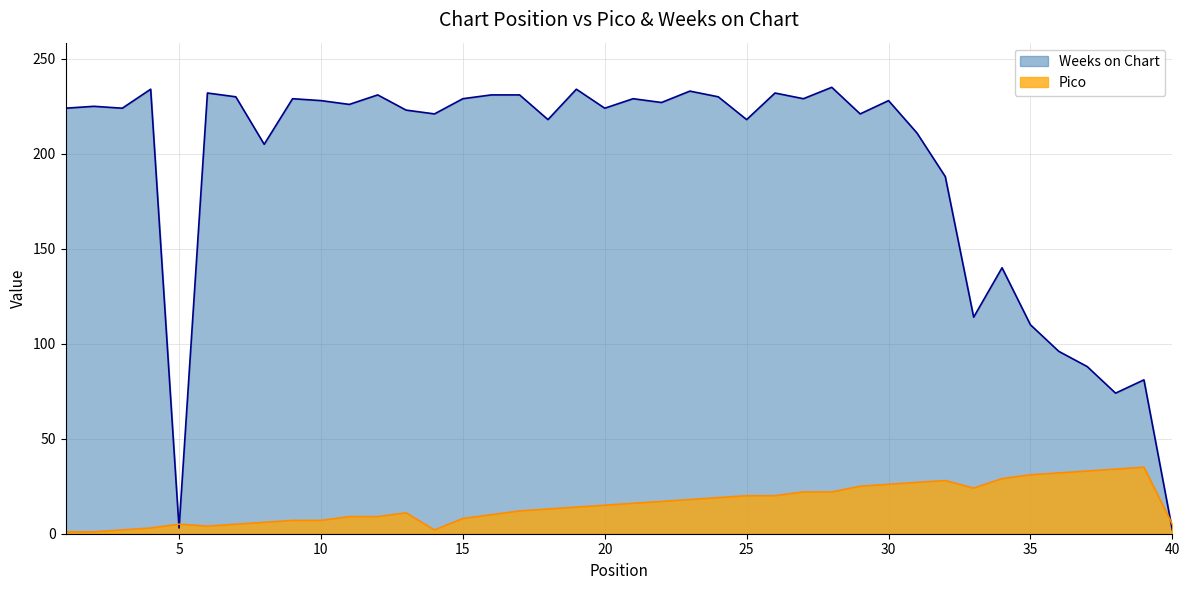

How many data points does each series have?

40